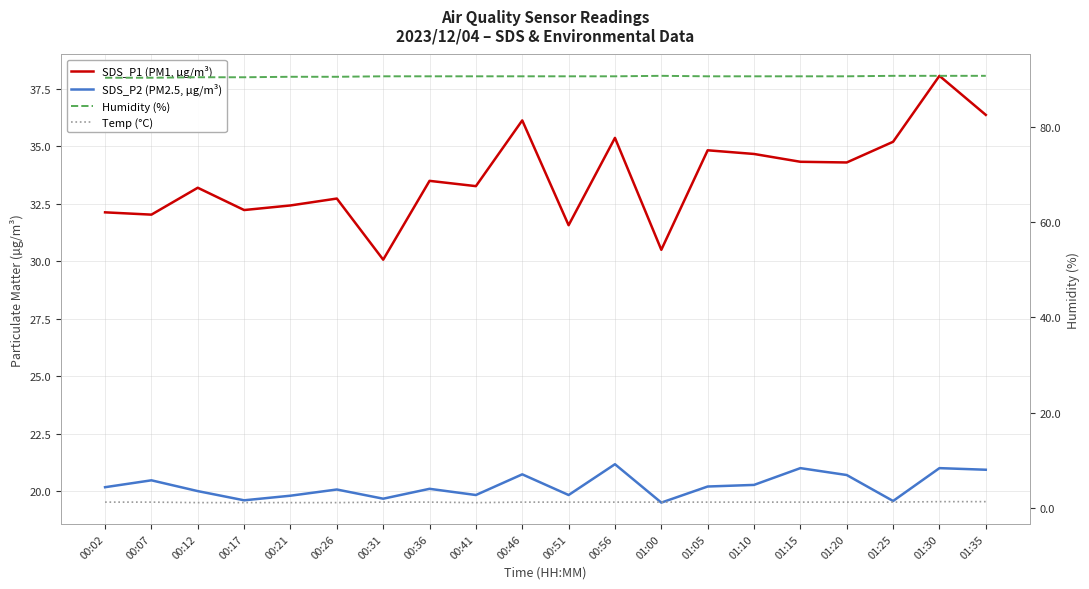

List the series in order of their overall mean, highest first.

Humidity (%), SDS_P1 (PM1, µg/m³), SDS_P2 (PM2.5, µg/m³), Temp (°C)